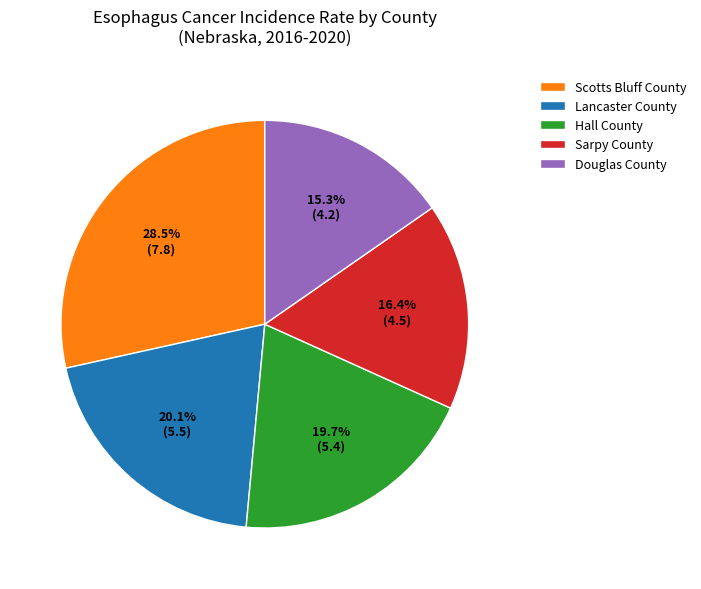

Approximately how many times larger is the value at Hall County compared to Scotts Bluff County?

0.7